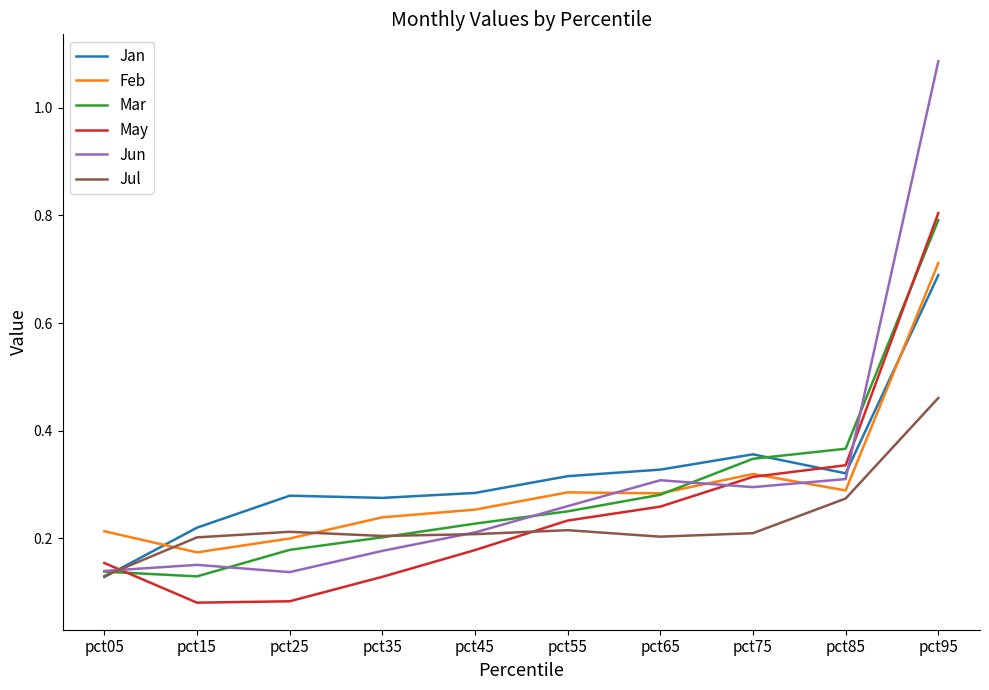

What are all the series names shown in the legend?

Jan, Feb, Mar, May, Jun, Jul